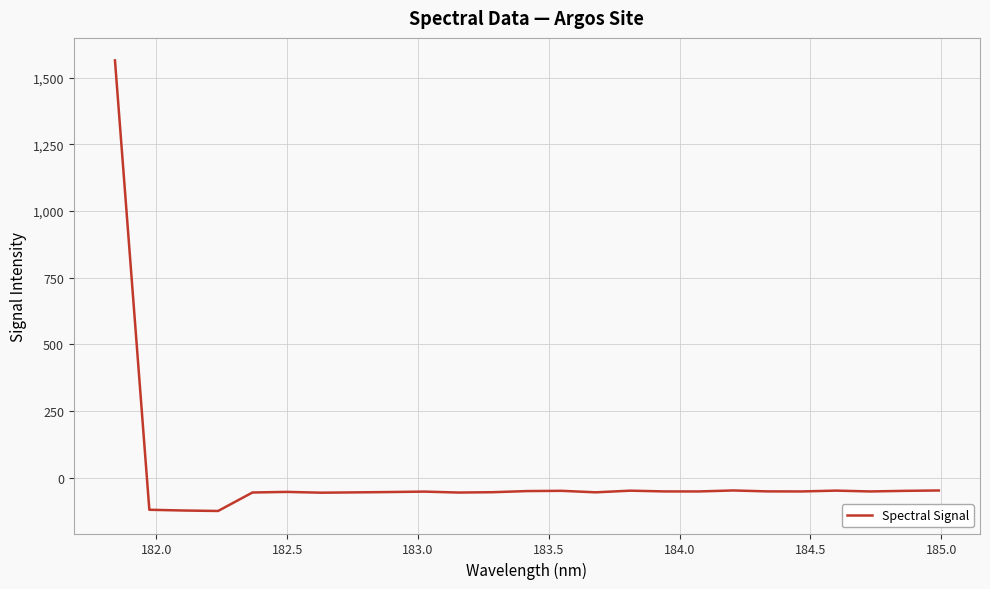

How many lines are shown in the chart?

1